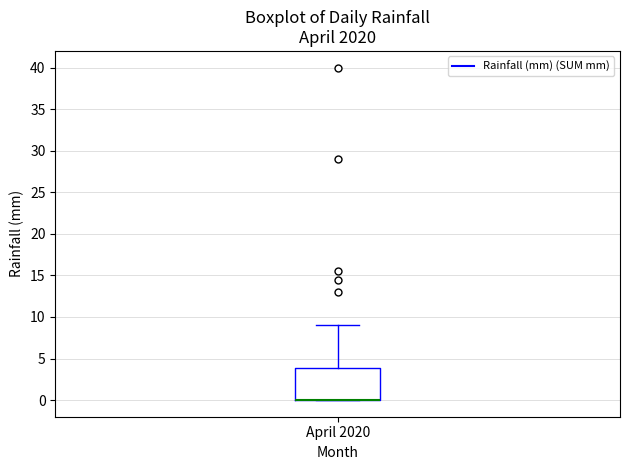

Transcribe this box plot: give where the median line is, the range the box spans, and where the two whiskers end, as read against the y-axis. The values are not printed on the chart, so give them approximately, as read against the axis.

median 0 (drawn on the box's lower edge), box 0 to 4, whiskers 0 to 9